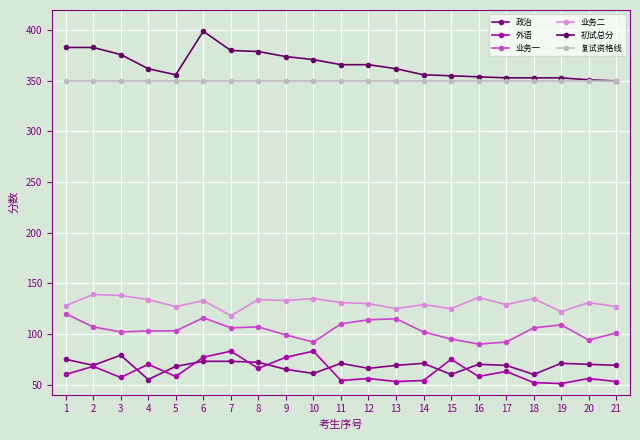

What is the highest value of the 初试总分 series?

399